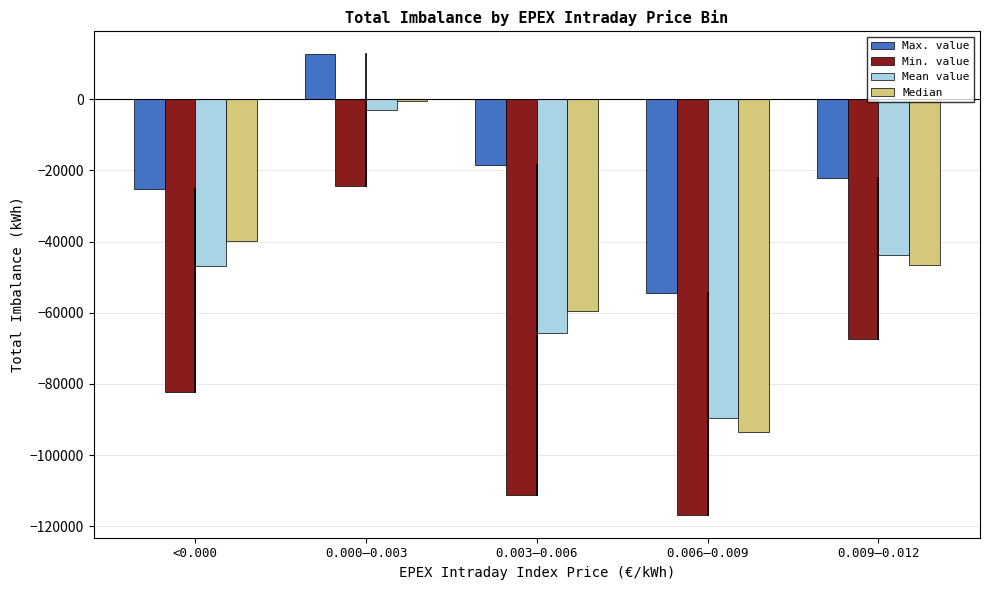

What is the difference between the second highest and minimum values in the Mean value series?

45715.9